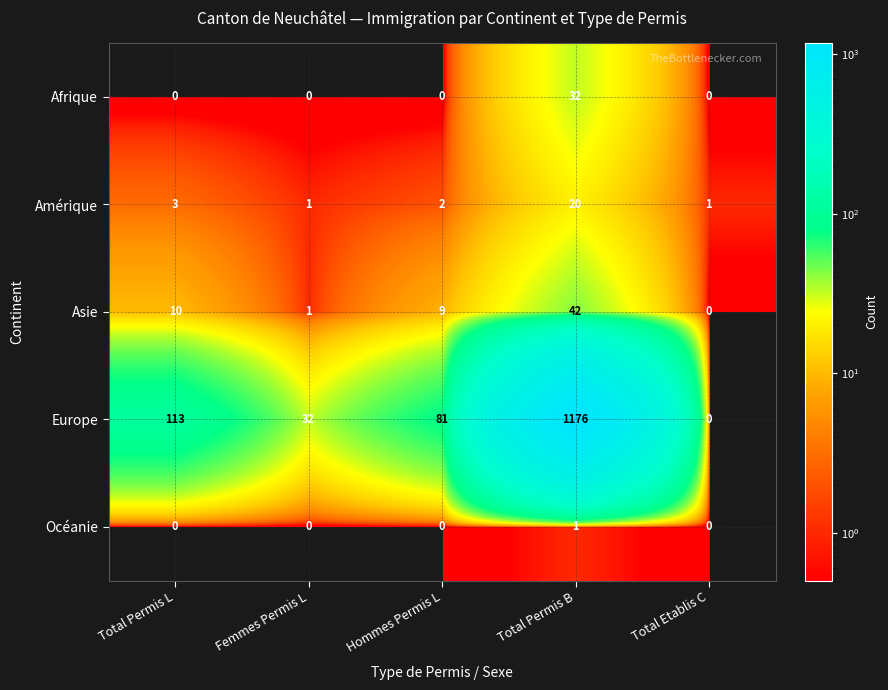

Reading right to left, what are all the values shown in this chart?

Afrique: Total Etablis C=0	Total Permis B=32	Hommes Permis L=0	Femmes Permis L=0	Total Permis L=0
Amérique: Total Etablis C=1	Total Permis B=20	Hommes Permis L=2	Femmes Permis L=1	Total Permis L=3
Asie: Total Etablis C=0	Total Permis B=42	Hommes Permis L=9	Femmes Permis L=1	Total Permis L=10
Europe: Total Etablis C=0	Total Permis B=1176	Hommes Permis L=81	Femmes Permis L=32	Total Permis L=113
Océanie: Total Etablis C=0	Total Permis B=1	Hommes Permis L=0	Femmes Permis L=0	Total Permis L=0